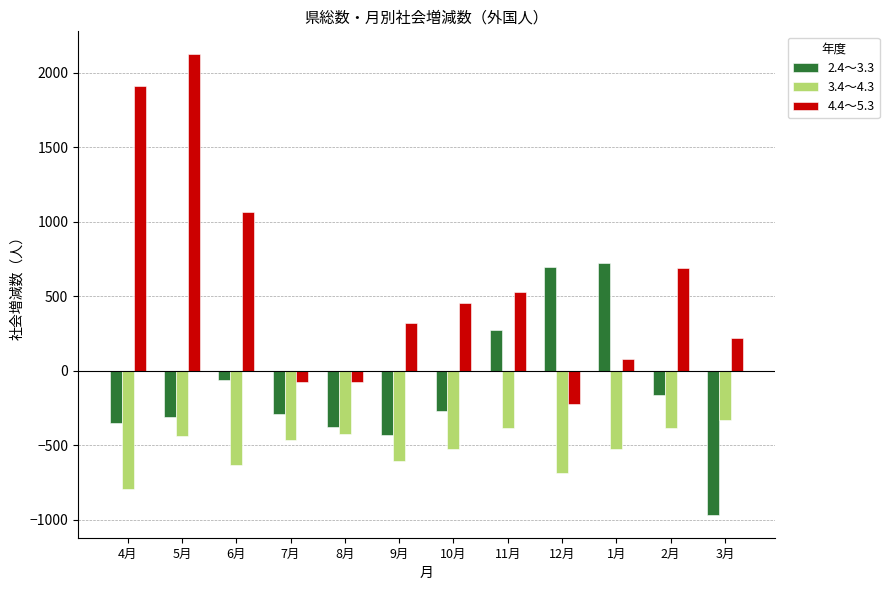

Where is 2.4〜3.3 nearest to the value 362?

11月